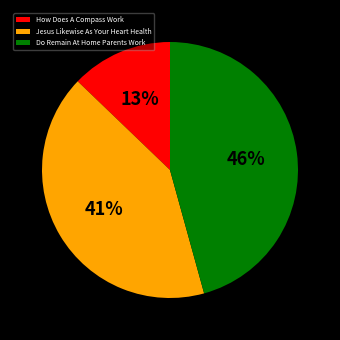

Is it true that How Does A Compass Work is 1% of the pie?

False